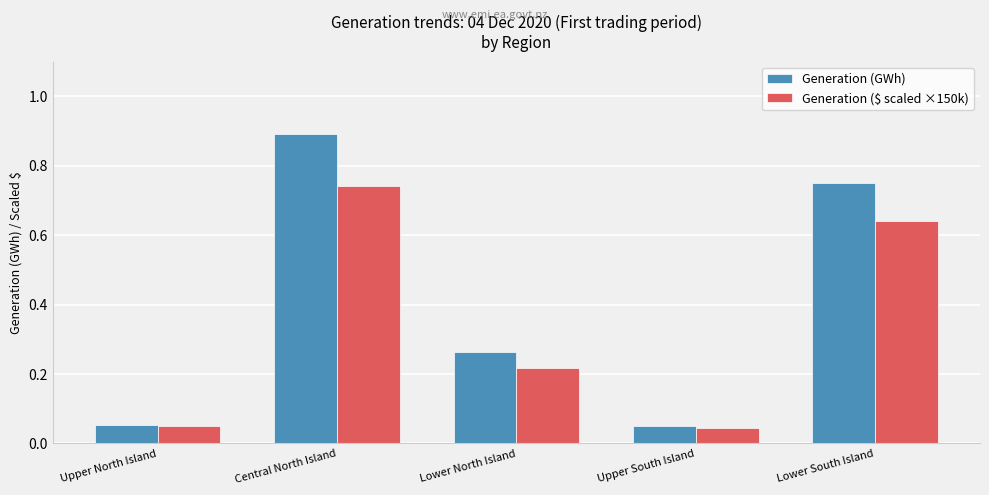

Which category has the highest value in the Generation (GWh) series?

Central North Island